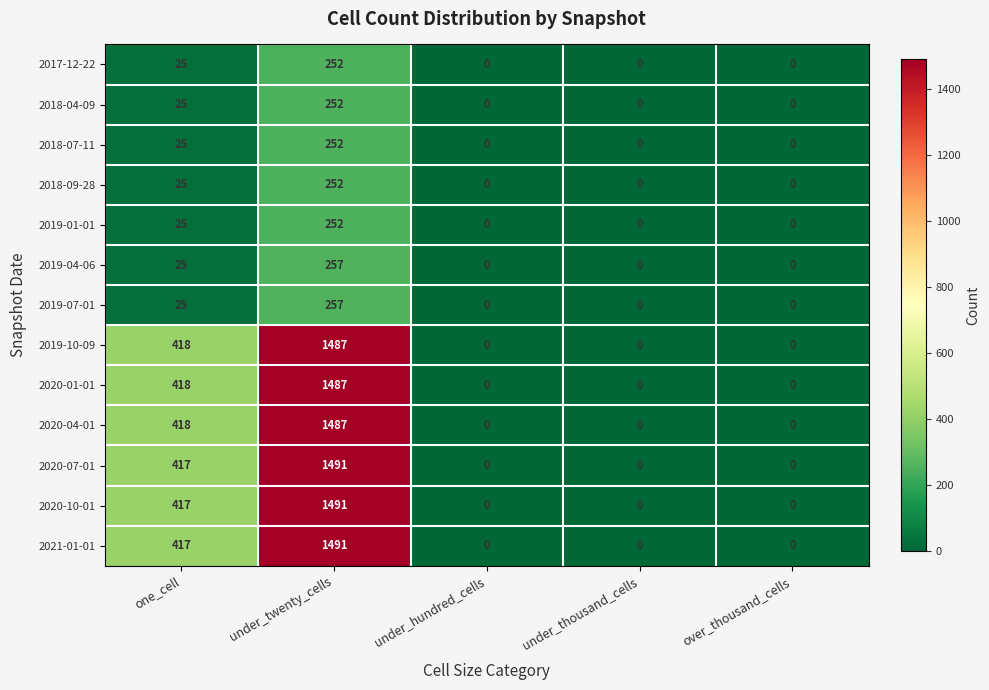

What is the difference between the 2019-10-09 values at over_thousand_cells and under_twenty_cells?

1487